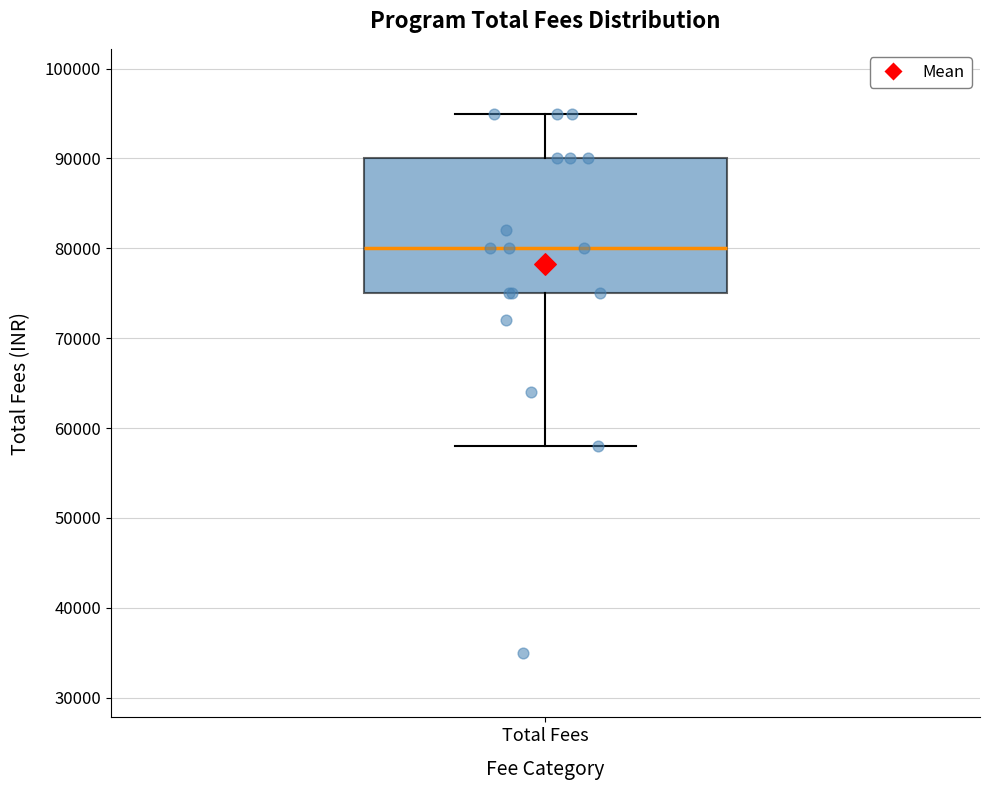

Transcribe this box plot: give where the median line is, the range the box spans, and where the two whiskers end, as read against the y-axis. The values are not printed on the chart, so give them approximately, as read against the axis.

median 80000, box 75000 to 90000, whiskers 58000 to 95000